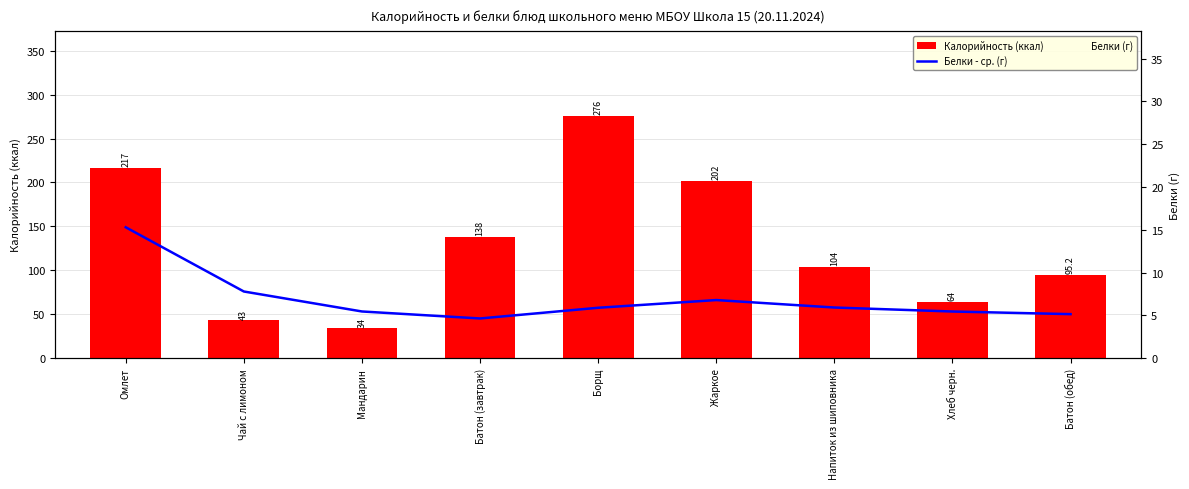

Which series has the largest total across all categories?

Калорийность (ккал)